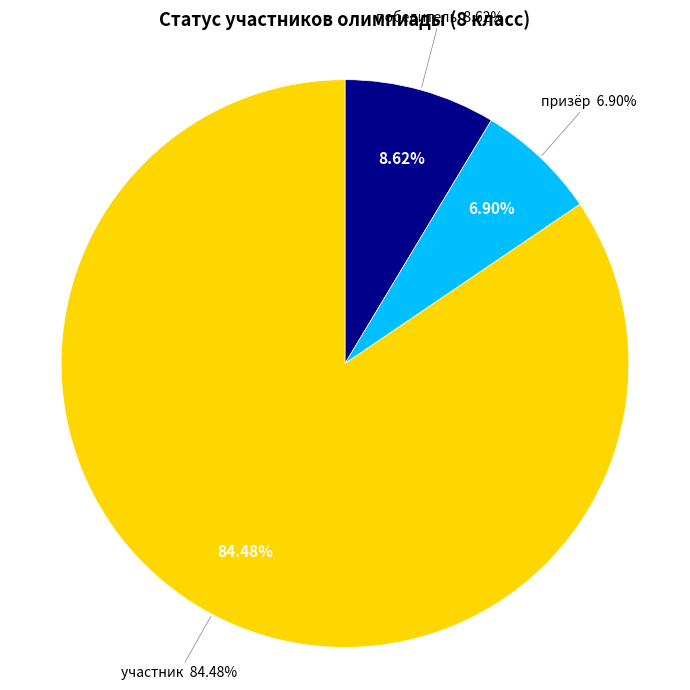

To the nearest percent, what is the average slice percentage?

33%